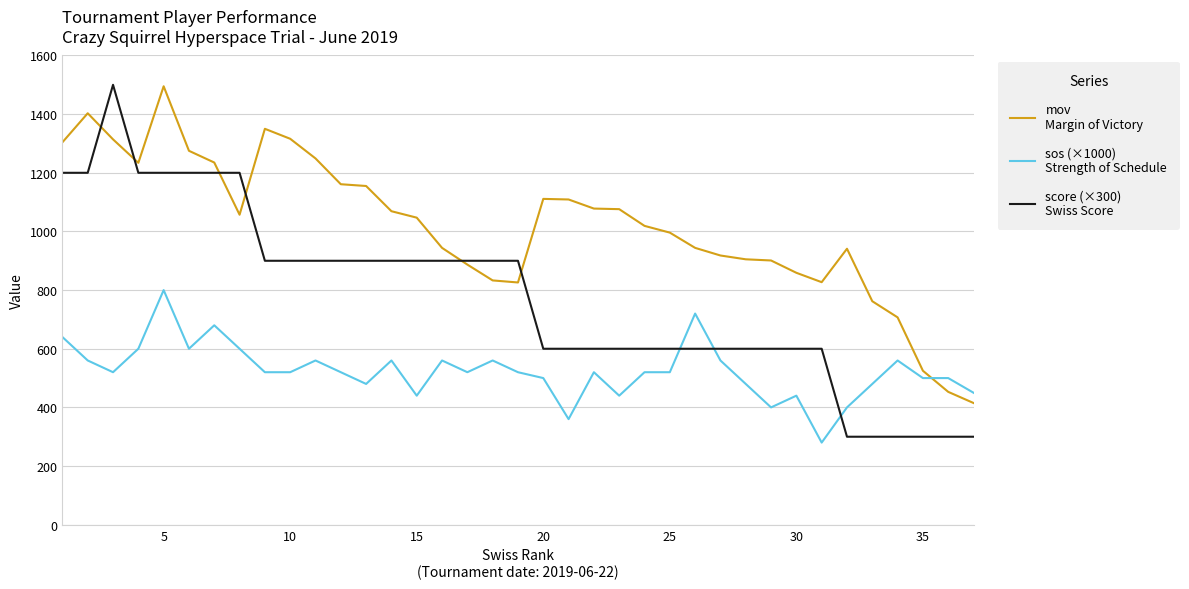

What is the smallest value displayed?

280